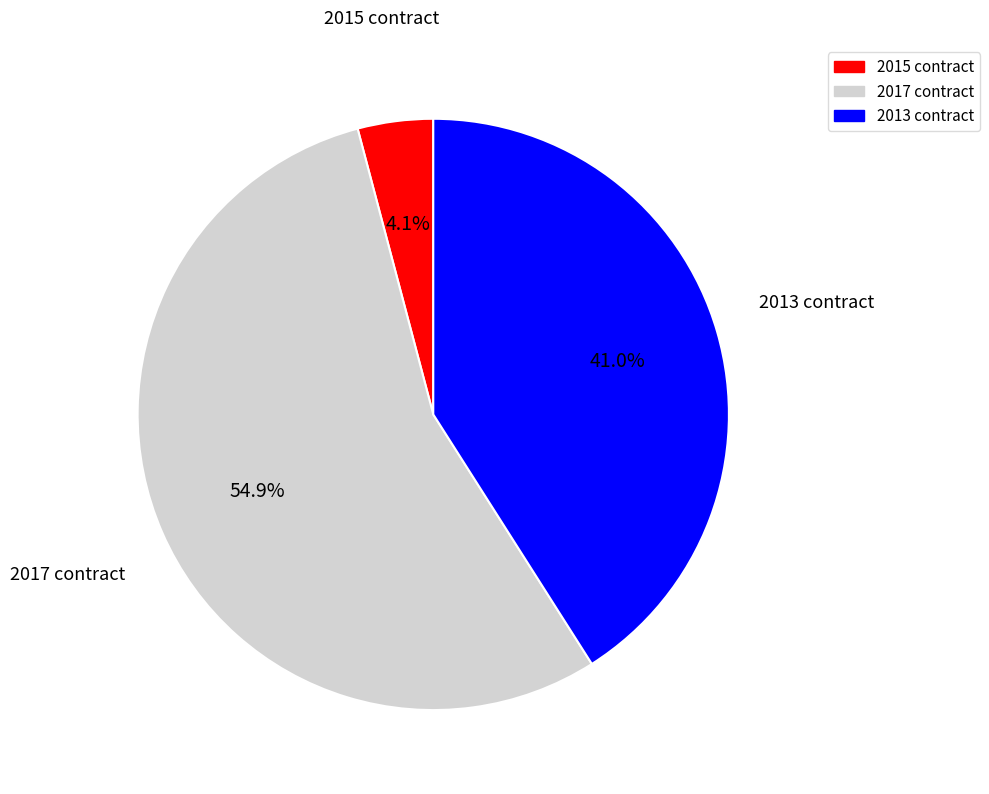

What percentage is the 2015 slice, to the nearest percent?

4%